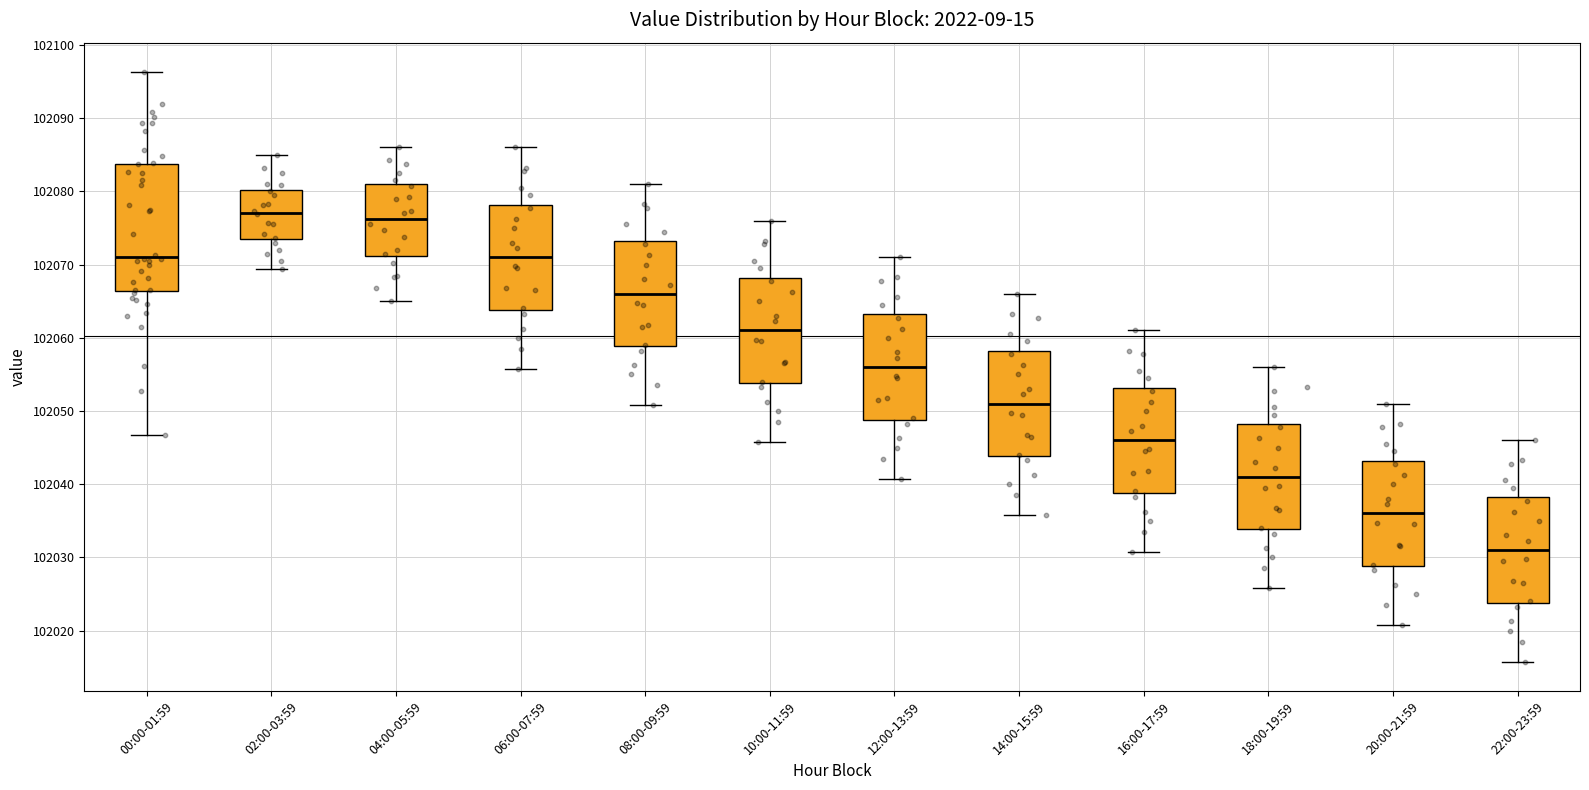

Reading left to right, transcribe this box plot: for each box, give where its median line is, the range the box spans, and where its two whiskers end, as read against the y-axis. The values are not printed on the chart, so give them approximately, as read against the axis.

00:00-01:59: median 102071, box 102066 to 102084, whiskers 102047 to 102096
02:00-03:59: median 102077, box 102074 to 102080, whiskers 102069 to 102085
04:00-05:59: median 102076, box 102071 to 102081, whiskers 102065 to 102086
06:00-07:59: median 102071, box 102064 to 102078, whiskers 102056 to 102086
08:00-09:59: median 102066, box 102059 to 102073, whiskers 102051 to 102081
10:00-11:59: median 102061, box 102054 to 102068, whiskers 102046 to 102076
12:00-13:59: median 102056, box 102049 to 102063, whiskers 102041 to 102071
14:00-15:59: median 102051, box 102044 to 102058, whiskers 102036 to 102066
16:00-17:59: median 102046, box 102039 to 102053, whiskers 102031 to 102061
18:00-19:59: median 102041, box 102034 to 102048, whiskers 102026 to 102056
20:00-21:59: median 102036, box 102029 to 102043, whiskers 102021 to 102051
22:00-23:59: median 102031, box 102024 to 102038, whiskers 102016 to 102046